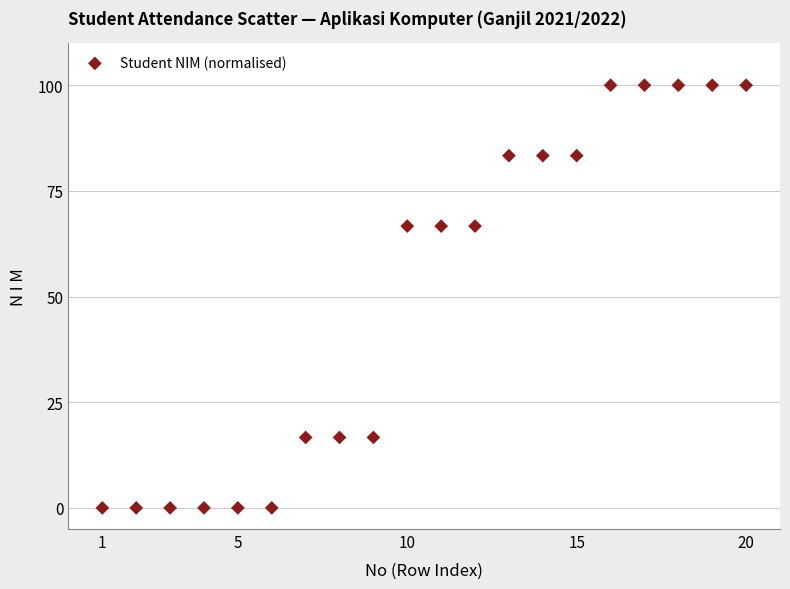

What is the range of Y values (max minus min)?

100.0